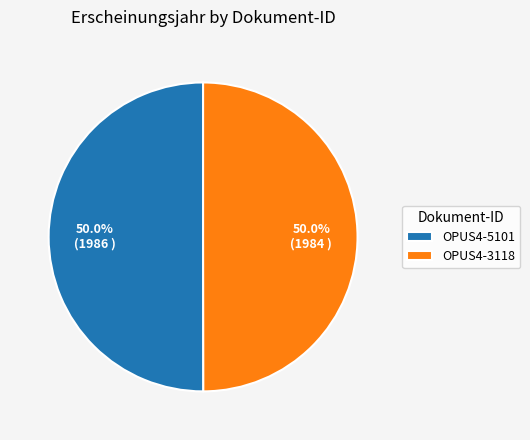

To the nearest percent, what is the average slice percentage?

50%